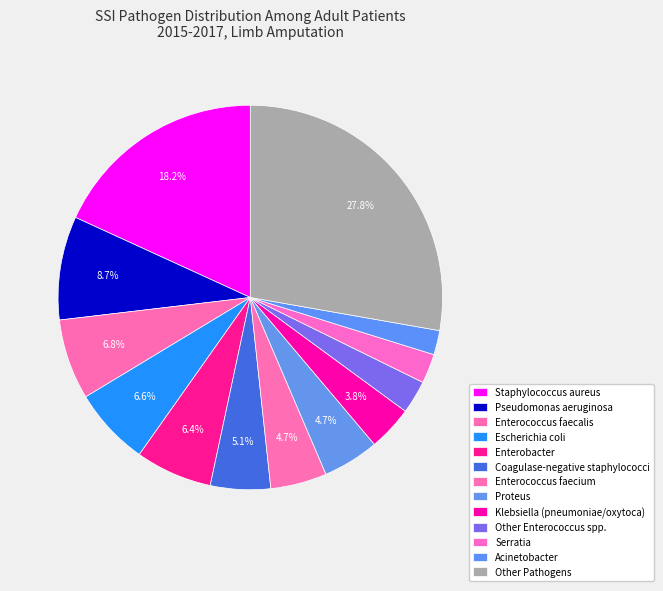

How many segments does this pie chart have?

13